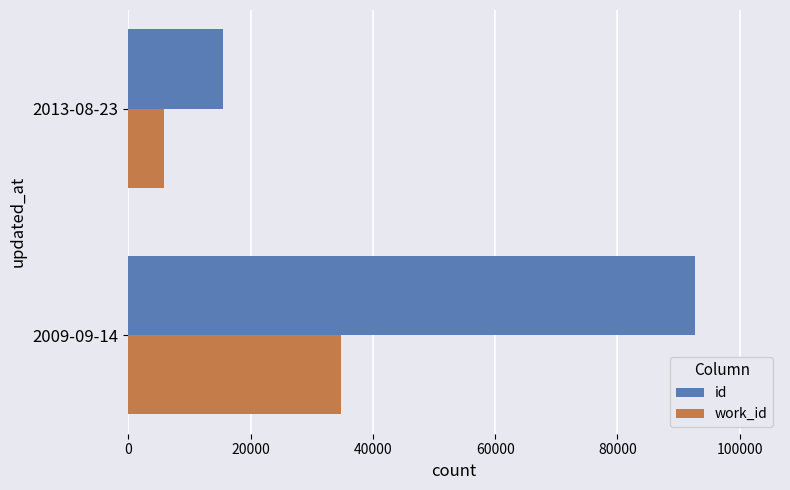

What is the difference between the maximum and minimum values in the id series?

77226